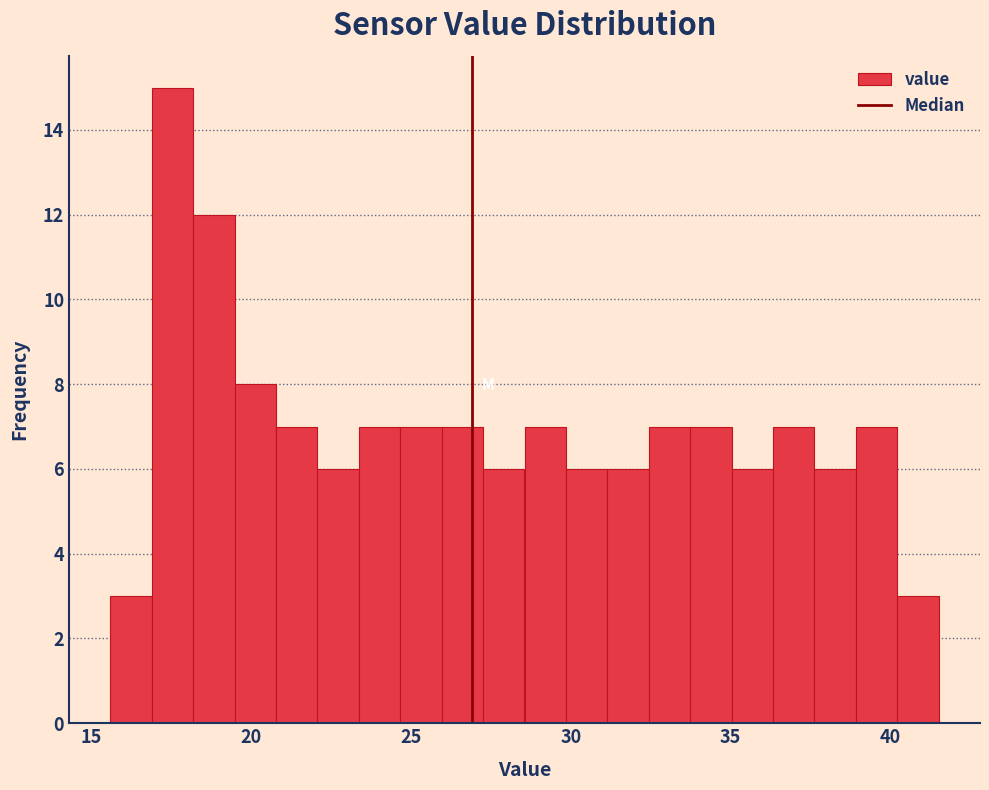

Read against the x-axis, roughly where is the centre of the tallest bar?

17.5